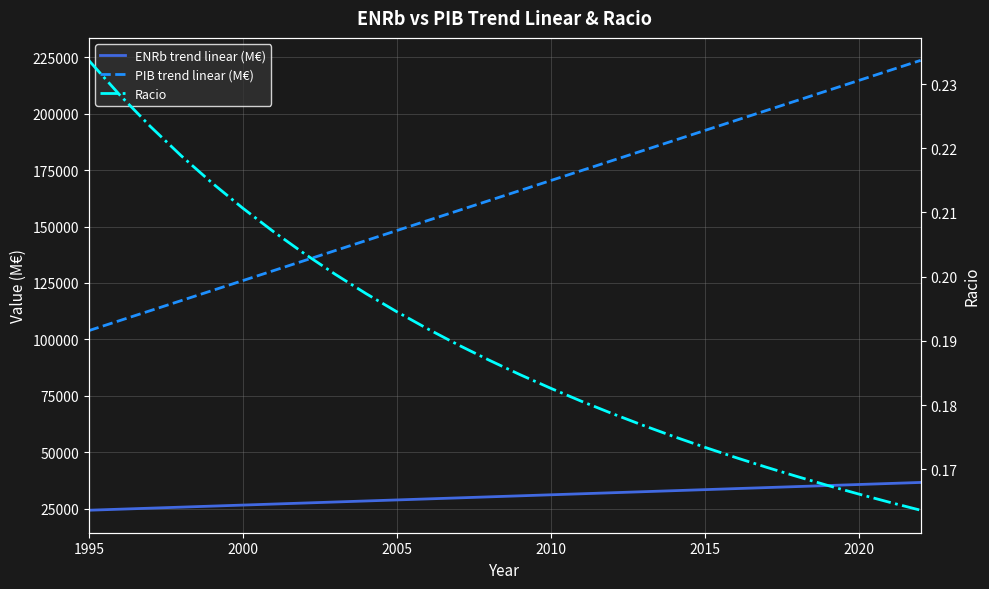

Reading left to right, what are all the values shown in this chart?

ENRb trend linear (M€): 24271.1	24727.3	25183.4	25639.5	26095.7	26551.8	27007.9	27464.0	27920.2	28376.3	28832.4	29288.6	29744.7	30200.8	30657.0	31113.1	31569.2	32025.3	32481.5	32937.6	33393.7	33849.9	34306.0	34762.1	35218.2	35674.4	36130.5	36586.6
PIB trend linear (M€): 103854.9	108290.8	112726.7	117162.6	121598.5	126034.4	130470.3	134906.2	139342.1	143778.0	148213.9	152649.8	157085.7	161521.6	165957.5	170393.4	174829.3	179265.2	183701.1	188137.0	192572.9	197008.8	201444.7	205880.6	210316.5	214752.4	219188.3	223624.2
Racio: 0.2	0.2	0.2	0.2	0.2	0.2	0.2	0.2	0.2	0.2	0.2	0.2	0.2	0.2	0.2	0.2	0.2	0.2	0.2	0.2	0.2	0.2	0.2	0.2	0.2	0.2	0.2	0.2